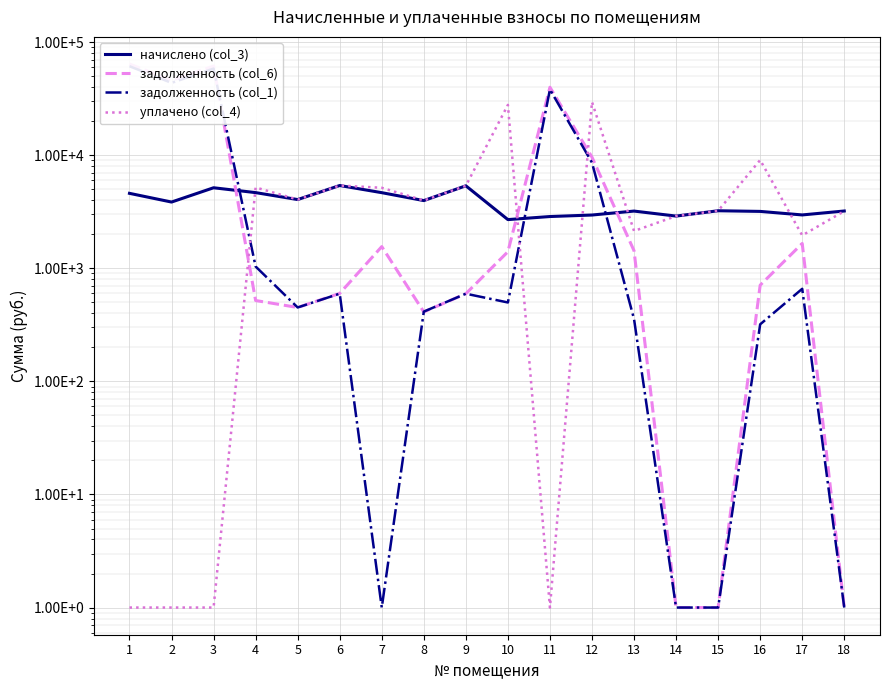

What value does the уплачено (col_4) series have at 8?

3978.0